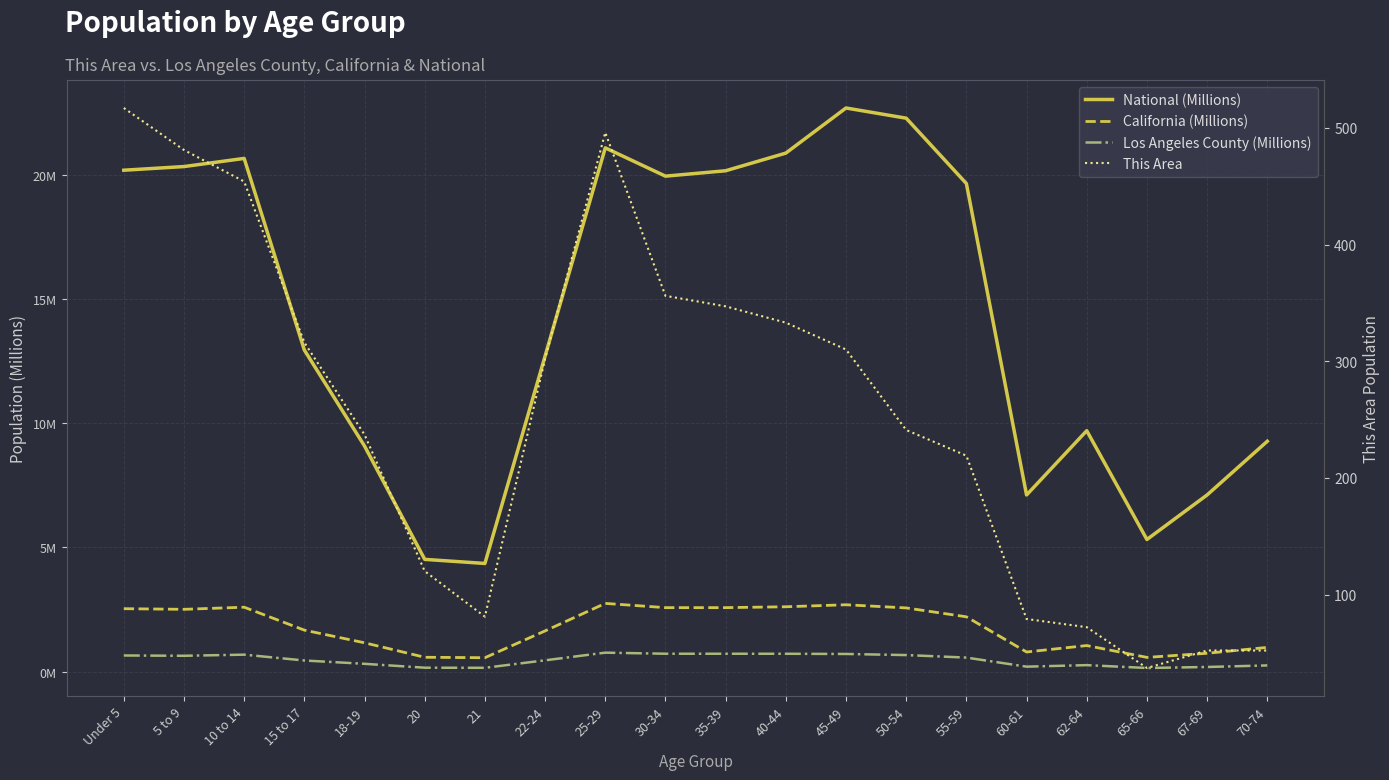

Reading left to right, extract all data points from this chart.

National (Millions): Under 5=20.2	5 to 9=20.3	10 to 14=20.7	15 to 17=13.0	18-19=9.1	20=4.5	21=4.4	22-24=12.7	25-29=21.1	30-34=20.0	35-39=20.2	40-44=20.9	45-49=22.7	50-54=22.3	55-59=19.7	60-61=7.1	62-64=9.7	65-66=5.3	67-69=7.1	70-74=9.3
California (Millions): Under 5=2.5	5 to 9=2.5	10 to 14=2.6	15 to 17=1.7	18-19=1.2	20=0.6	21=0.6	22-24=1.6	25-29=2.7	30-34=2.6	35-39=2.6	40-44=2.6	45-49=2.7	50-54=2.6	55-59=2.2	60-61=0.8	62-64=1.0	65-66=0.6	67-69=0.7	70-74=1.0
Los Angeles County (Millions): Under 5=0.6	5 to 9=0.6	10 to 14=0.7	15 to 17=0.4	18-19=0.3	20=0.2	21=0.1	22-24=0.5	25-29=0.8	30-34=0.7	35-39=0.7	40-44=0.7	45-49=0.7	50-54=0.7	55-59=0.6	60-61=0.2	62-64=0.3	65-66=0.1	67-69=0.2	70-74=0.2
This Area: Under 5=517.0	5 to 9=481.0	10 to 14=454.0	15 to 17=316.0	18-19=237.0	20=120.0	21=81.0	22-24=302.0	25-29=496.0	30-34=356.0	35-39=347.0	40-44=333.0	45-49=310.0	50-54=241.0	55-59=219.0	60-61=79.0	62-64=72.0	65-66=37.0	67-69=52.0	70-74=52.0